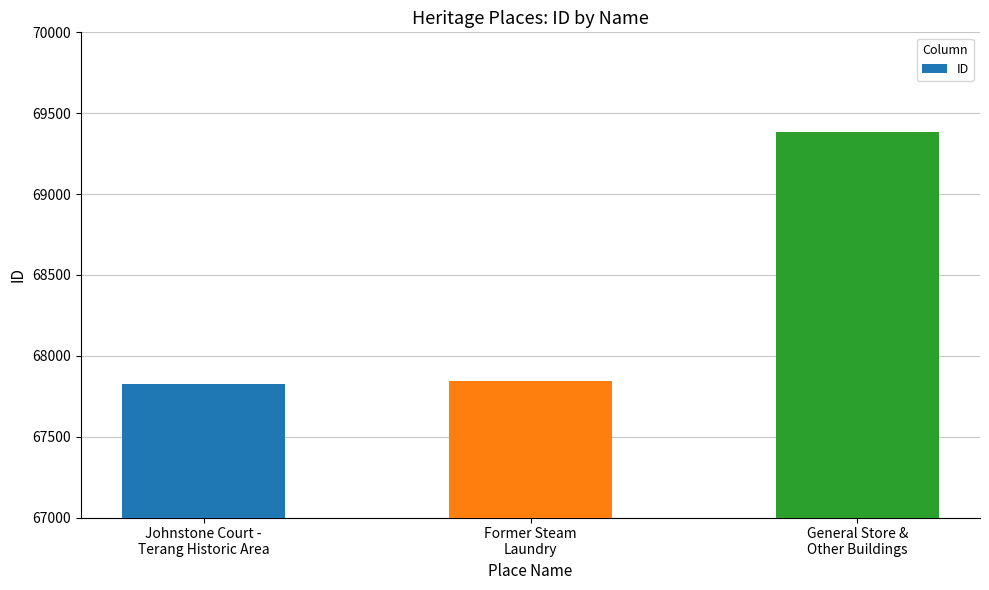

What is the ratio of the value at Johnstone Court -
Terang Historic Area to the value at General Store &
Other Buildings?

1.0